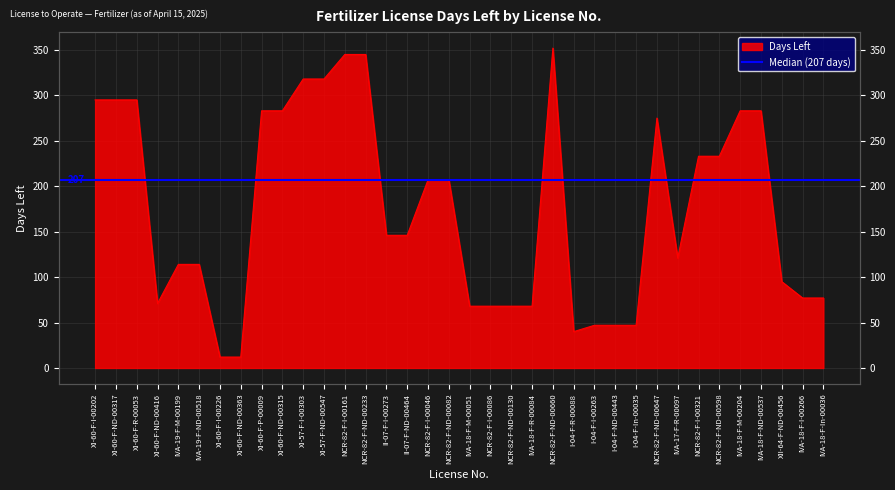

True or false: there are more than 0 points higher than both neighbors.

True